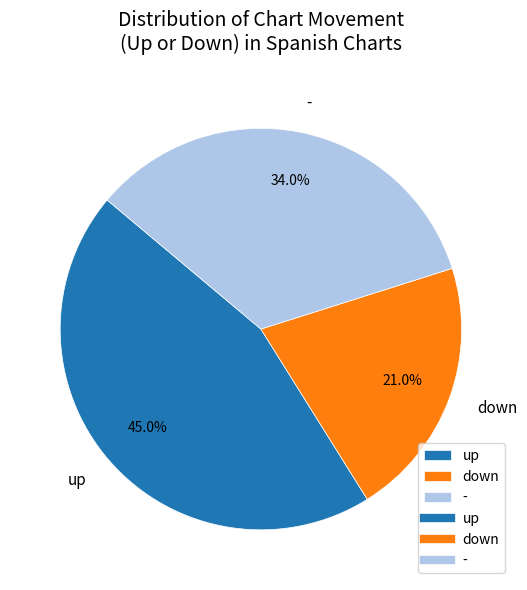

To the nearest percent, what is the difference between the - and up slice percentages?

11%